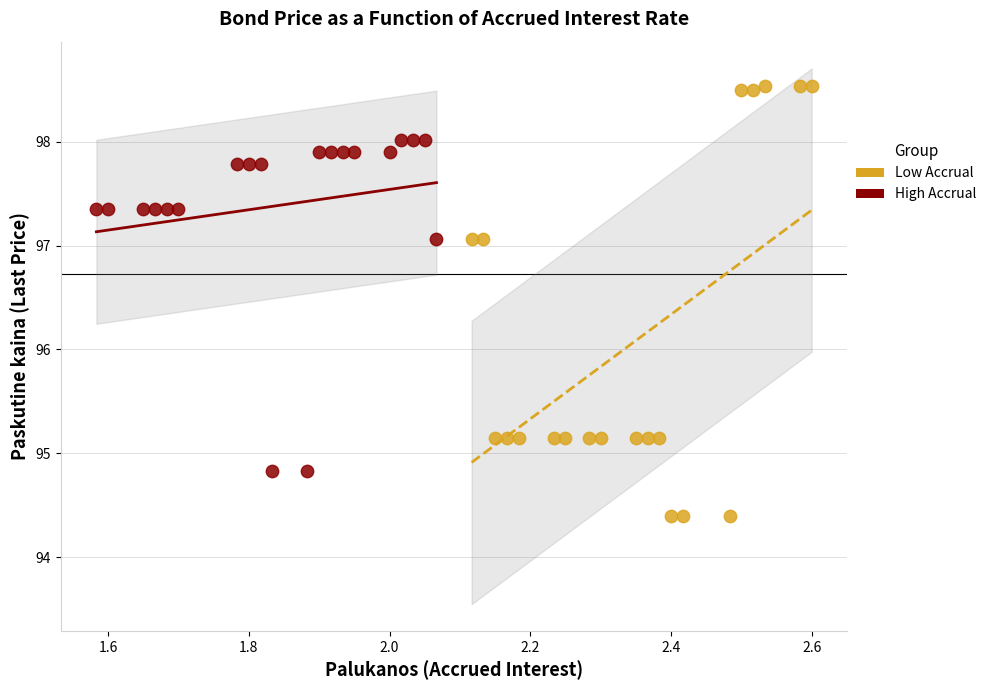

Which series has the widest spread of Y values?

Low Accrual